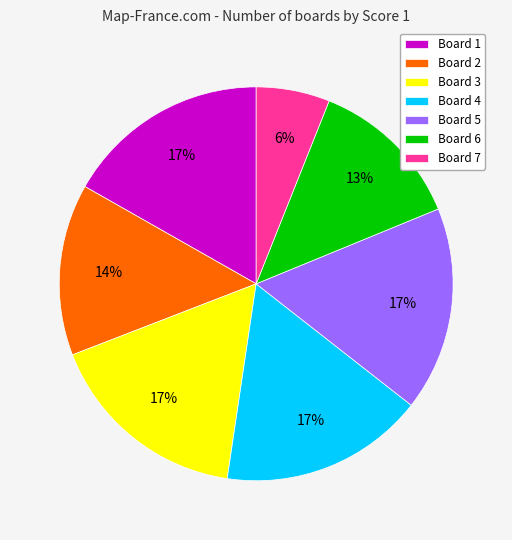

Which category has the smallest portion of the pie?

Board 7